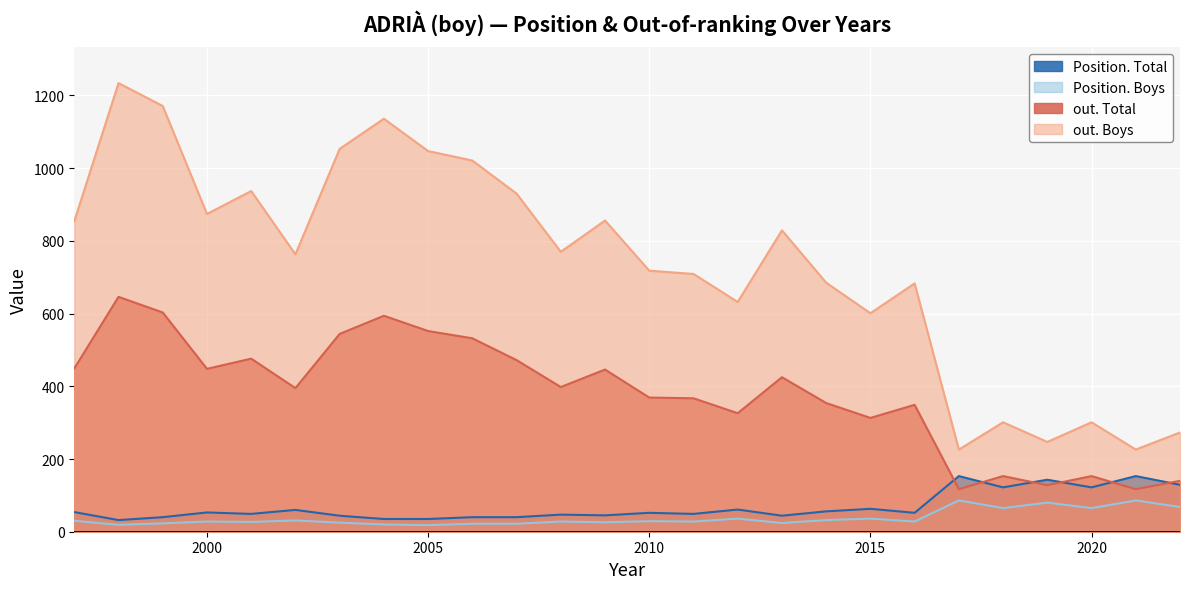

How many categories are shown in the chart?

26